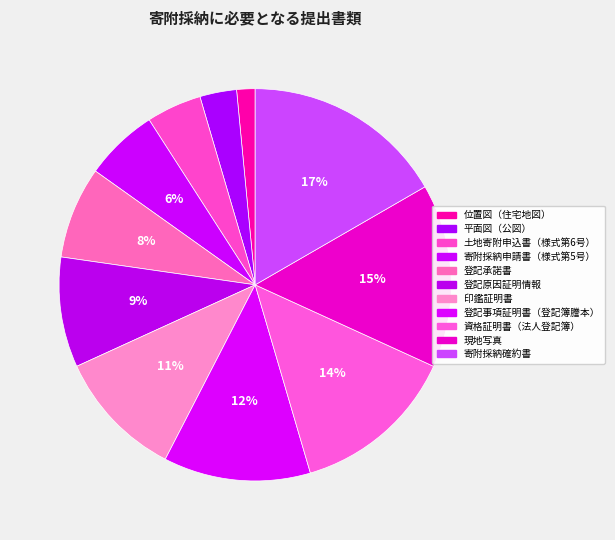

What is the largest slice in the pie chart?

寄附採納確約書